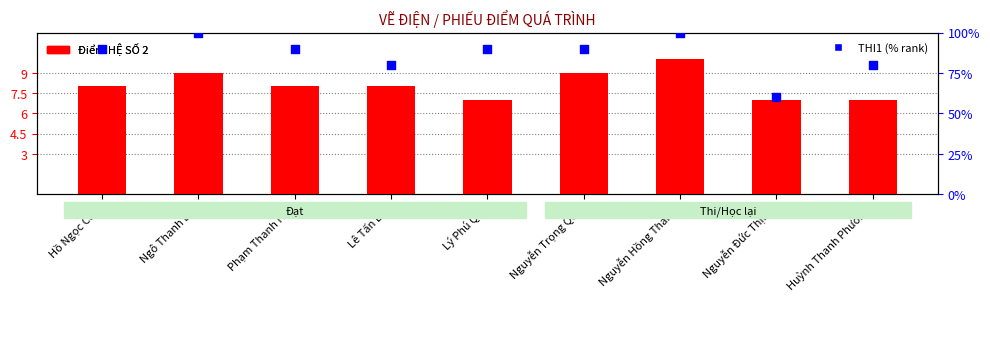

At how many categories does at least one series exceed 30?

9